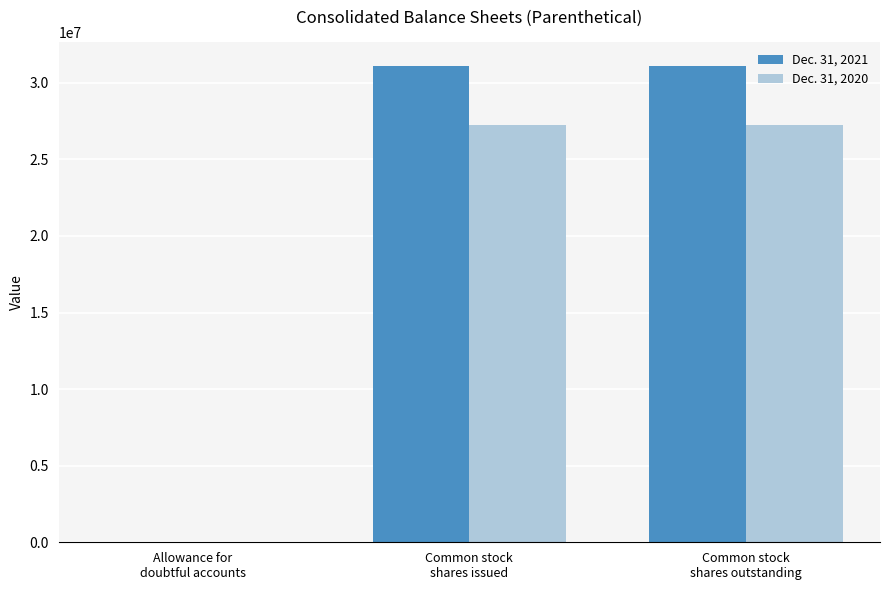

How many Dec. 31, 2021 values are between 1750 and 31077004?

3